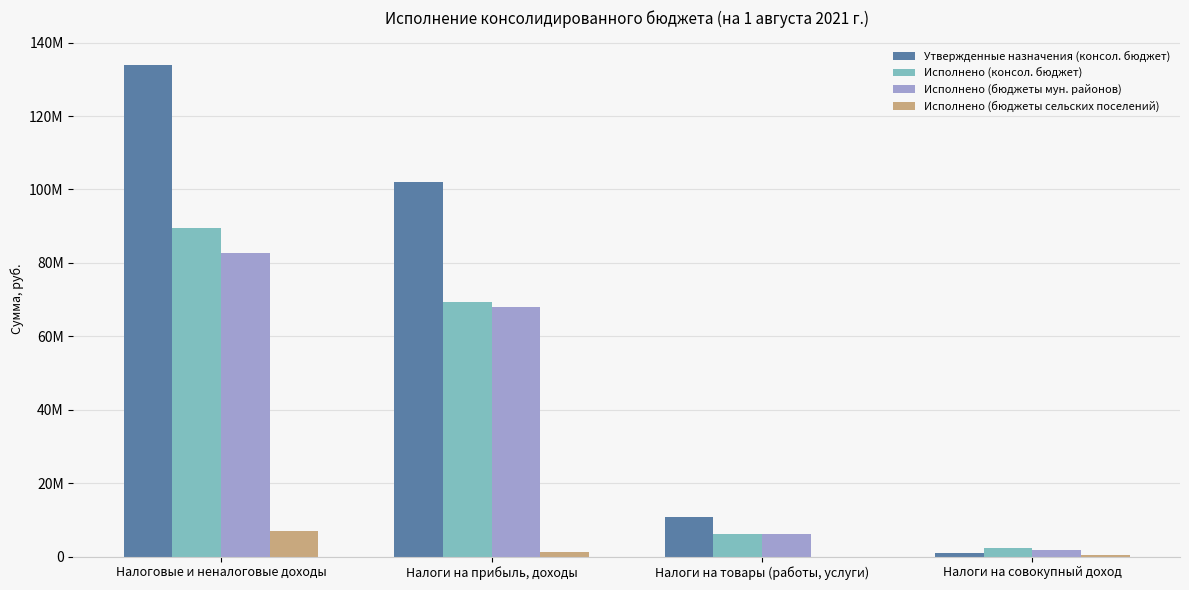

The value of Утвержденные назначения (консол. бюджет) at Налоги на прибыль, доходы is 101899000.0. True or false?

True